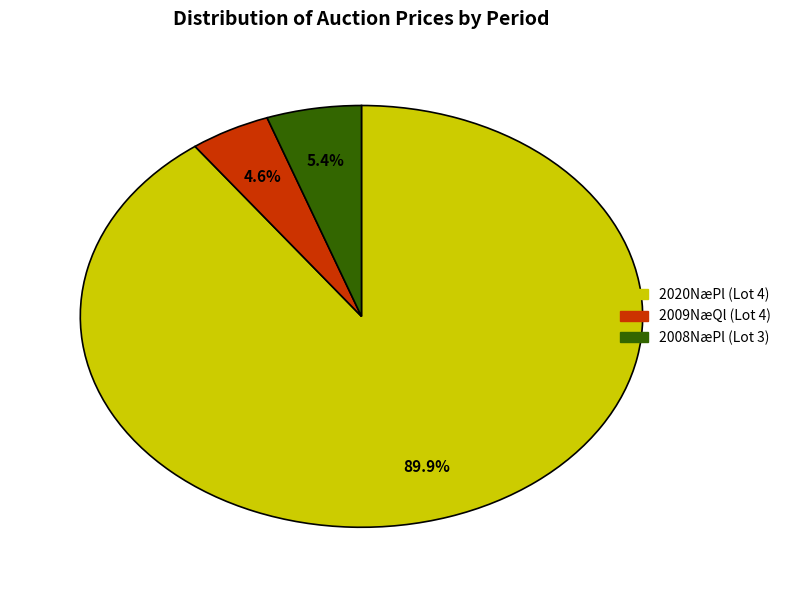

To the nearest percent, what is the difference between the largest and smallest slice percentages?

85%